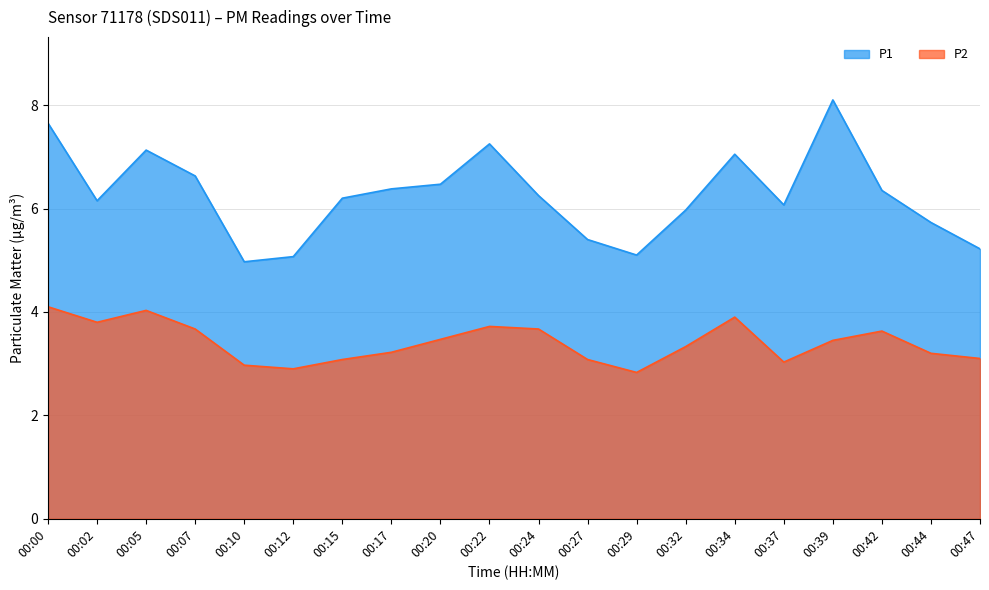

What is the value of the P1 point at the 12th from the left?

5.4